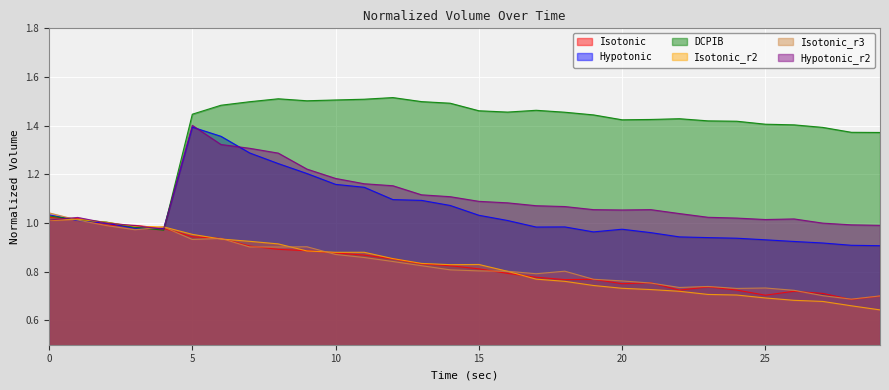

What is the greatest value displayed?

1.5